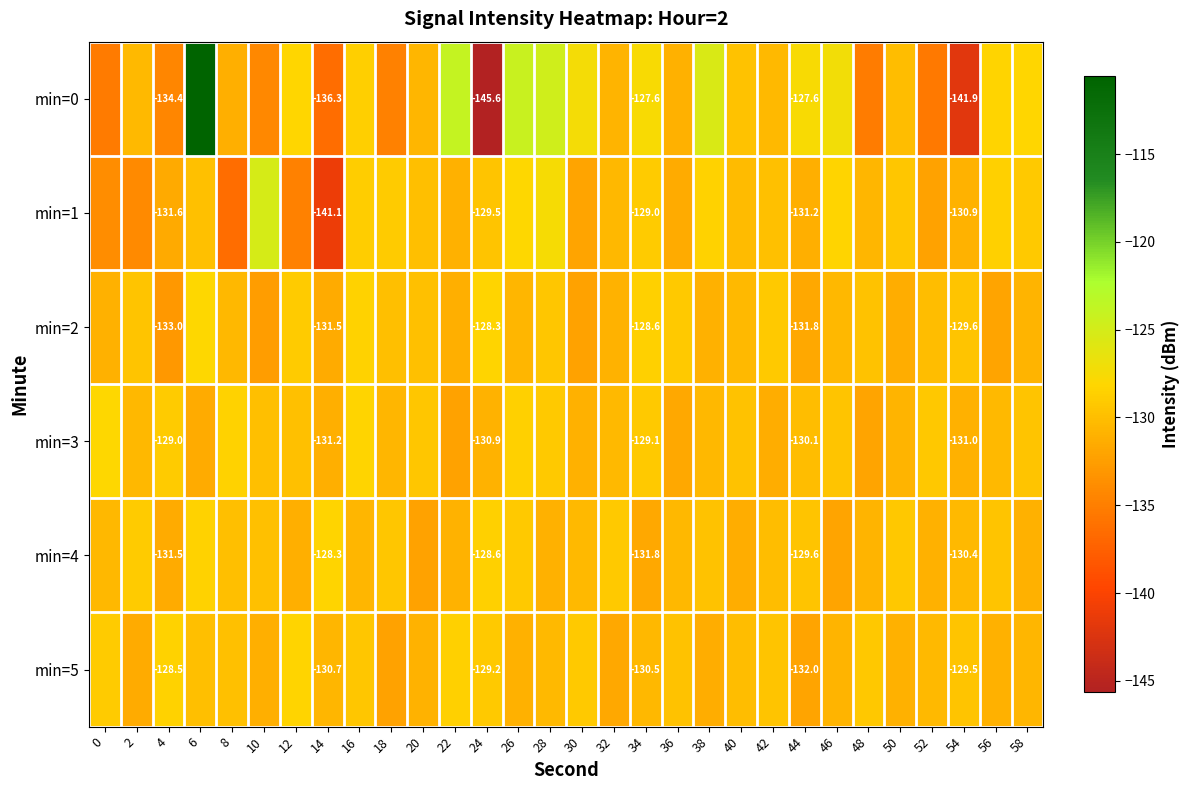

Which series has the largest total across all categories?

min=3